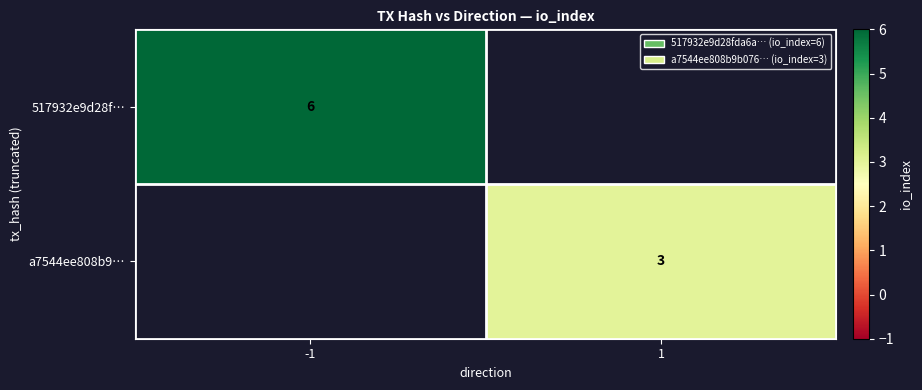

The value of a7544ee808b9… at 1 is 1. True or false?

False